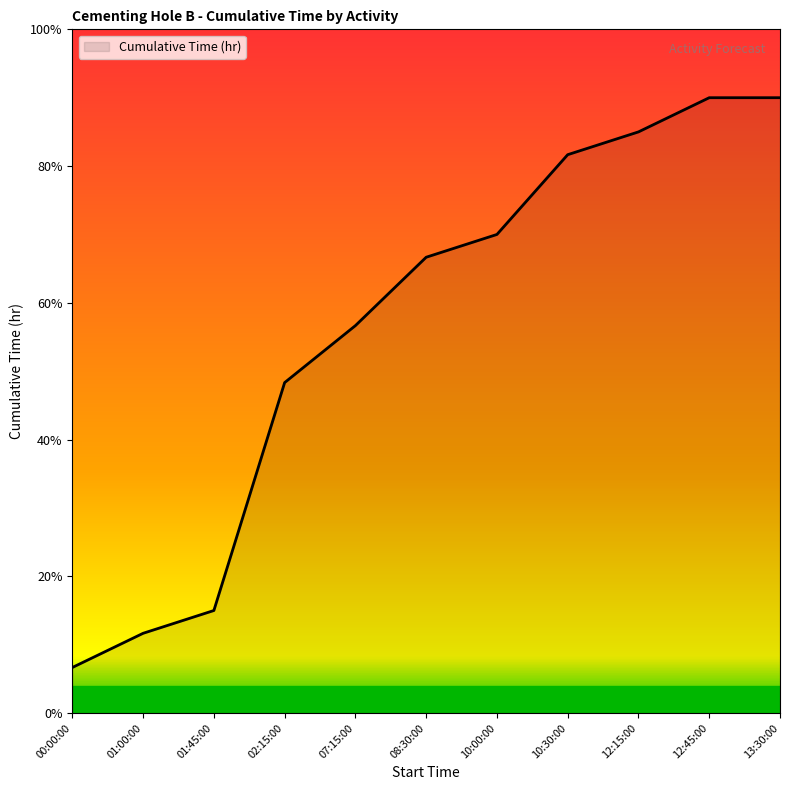

Is this an area chart (filled region under the line)?

Yes